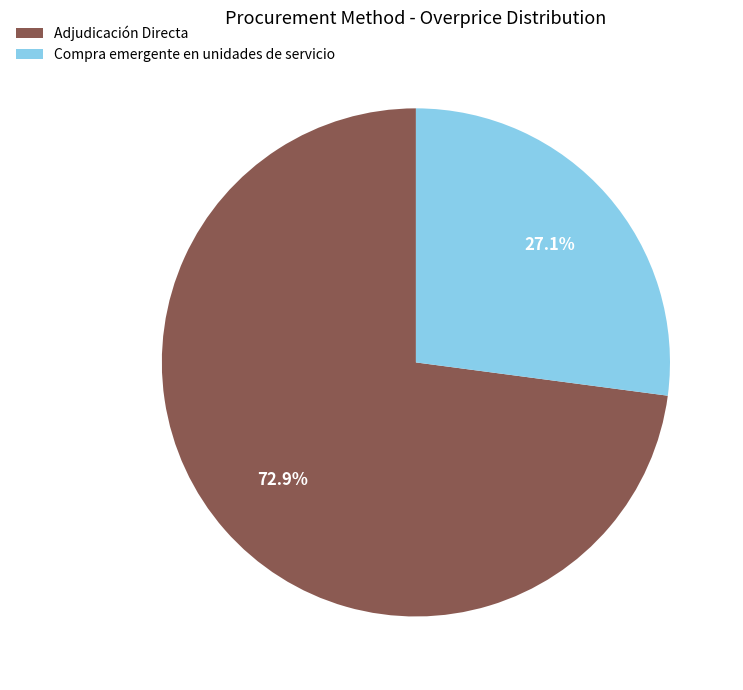

What is the smallest slice in the pie chart?

Compra emergente en unidades de servicio